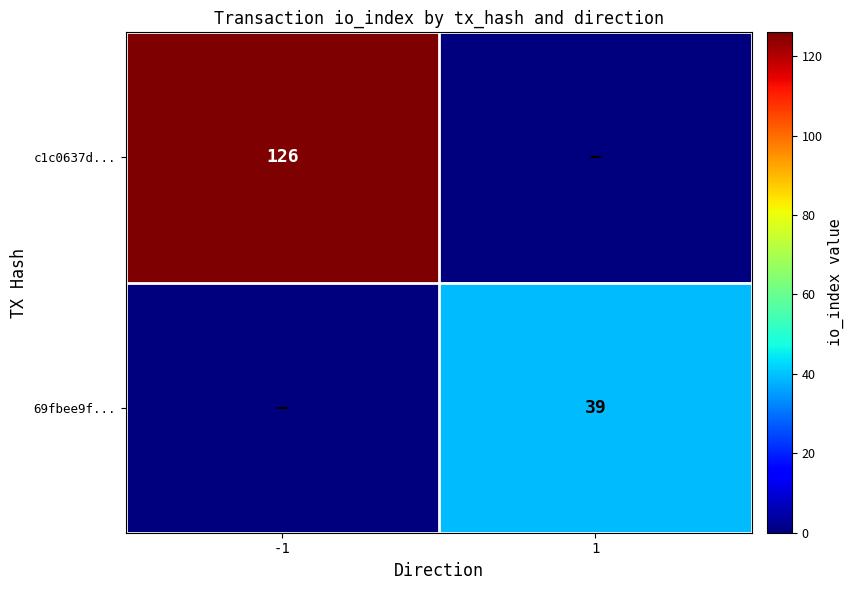

What is the spread (max minus min) of values at -1?

126